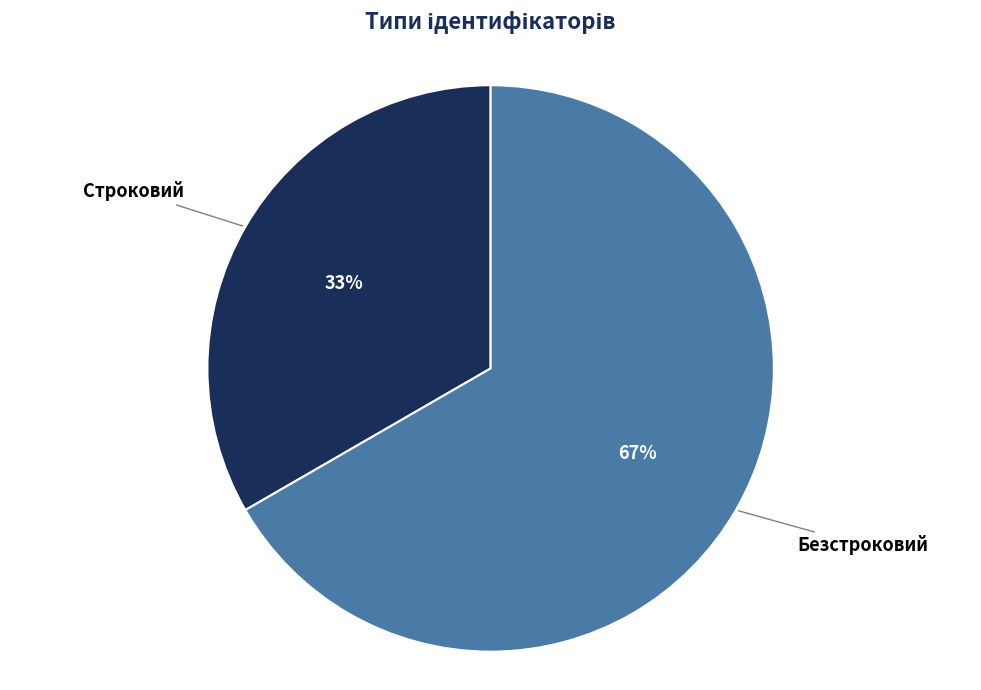

Which slice is the largest?

Безстроковий